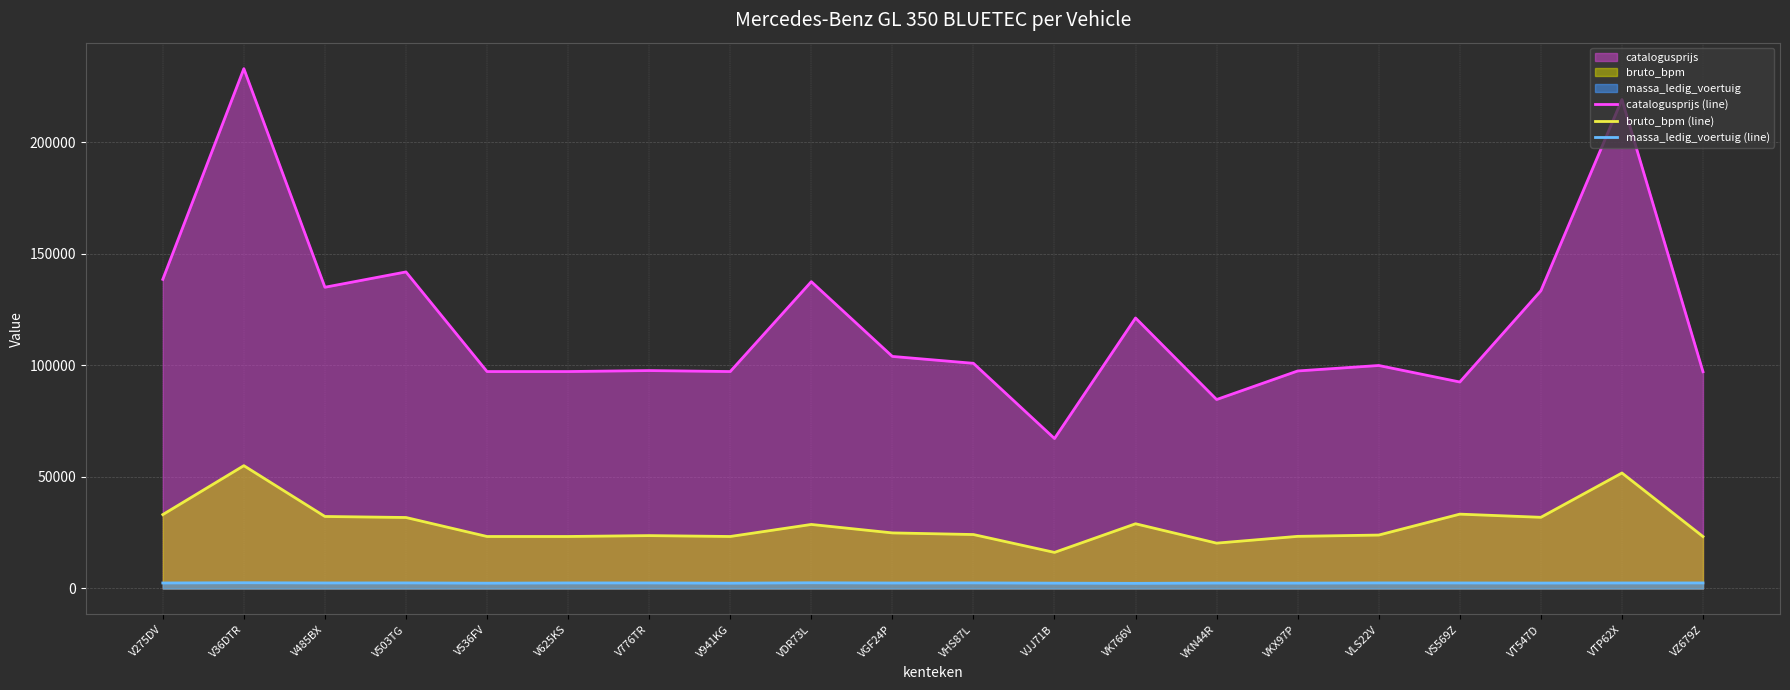

True or false: catalogusprijs (line) and bruto_bpm (line) cross at least once.

False